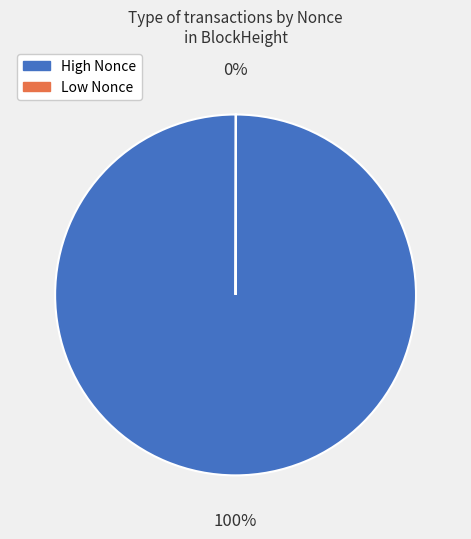

To the nearest percent, what is the average slice percentage?

50%